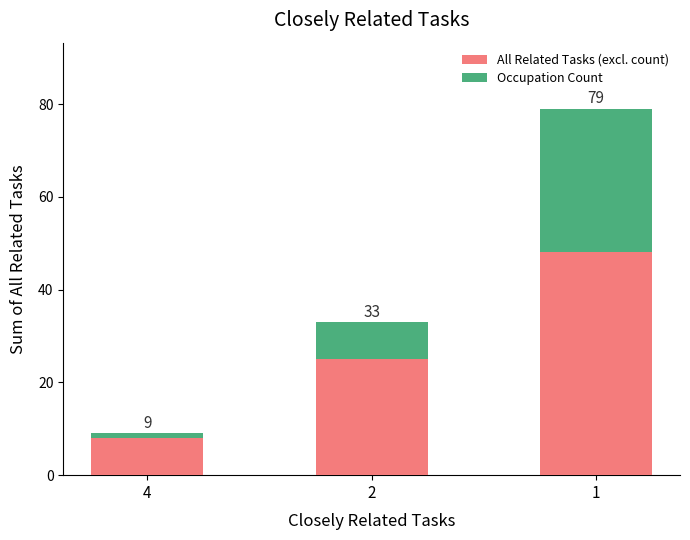

Which has a higher value, 4 or 1?

1